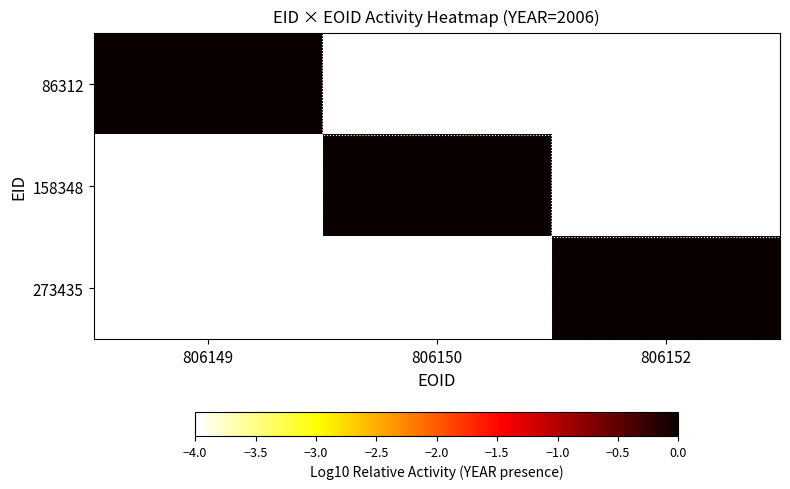

At which category is the sum across all series the highest?

806149